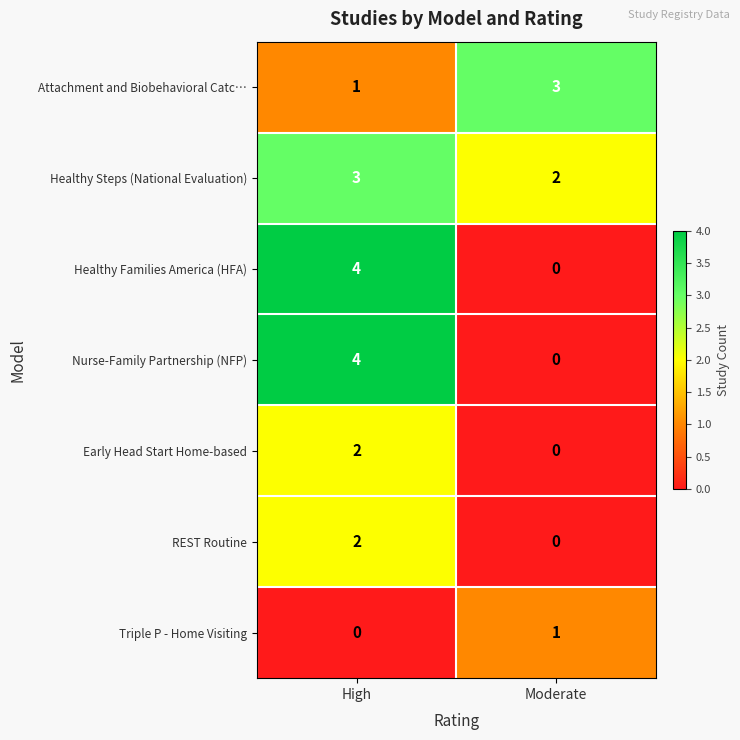

Rank the categories by REST Routine value from highest to lowest.

High, Moderate